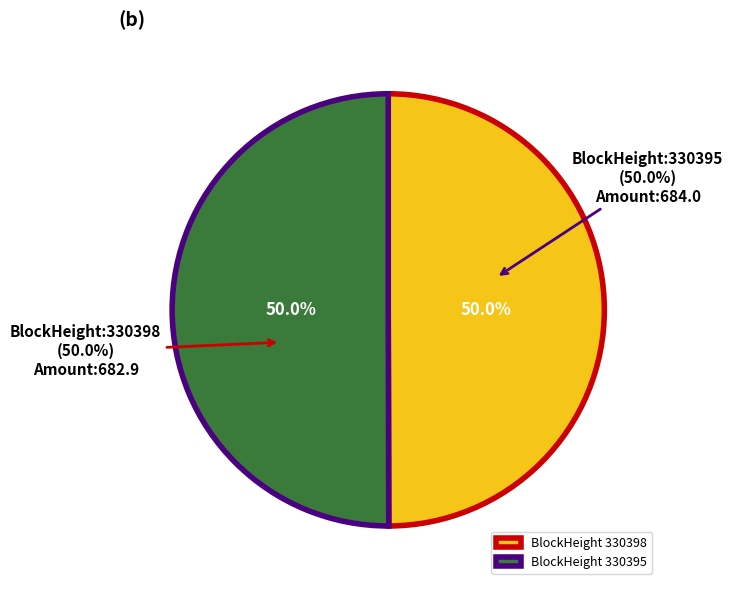

Rank the categories by value from lowest to highest.

330398, 330395